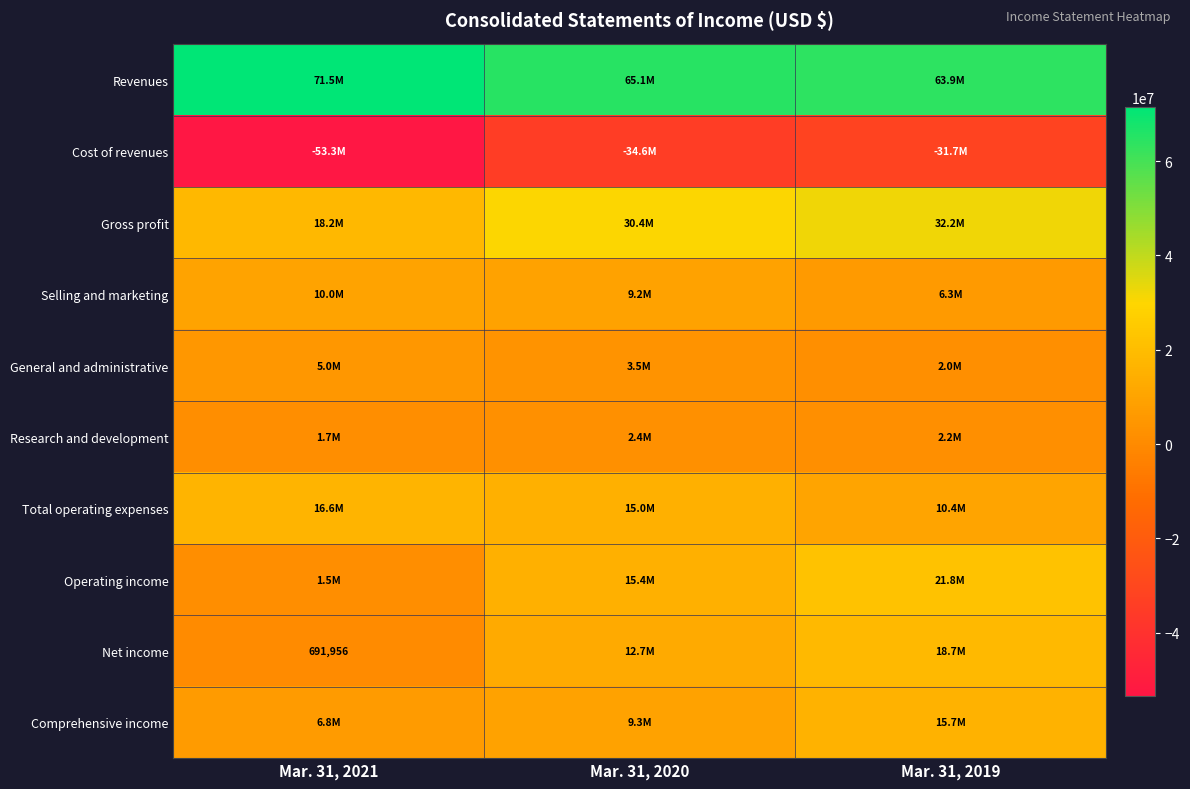

At Mar. 31, 2019, list the series in order from smallest to largest.

Cost of revenues, General and administrative, Research and development, Selling and marketing, Total operating expenses, Comprehensive income, Net income, Operating income, Gross profit, Revenues